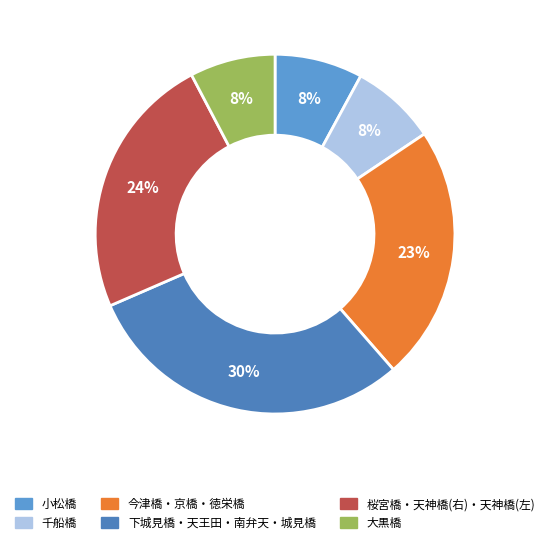

How many segments does this pie chart have?

6